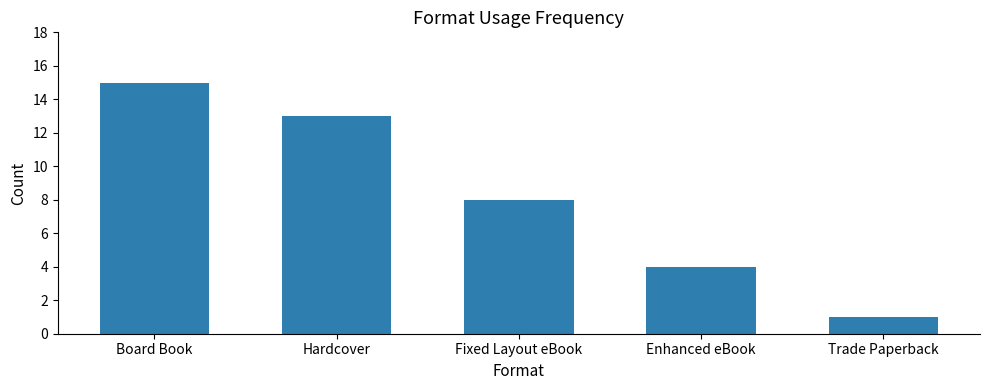

The value at Hardcover is 9. True or false?

False